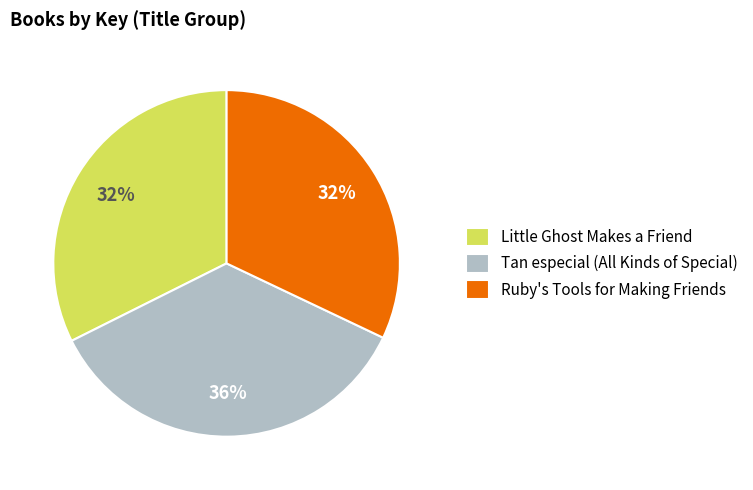

Which category has the biggest portion of the pie?

Tan especial (All Kinds of Special)